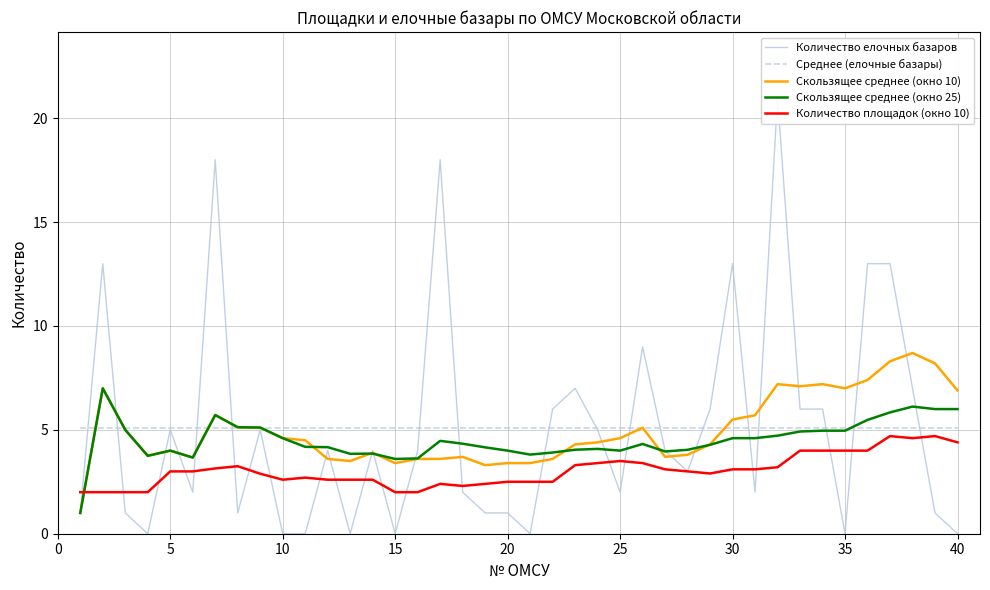

True or false: Скользящее среднее (окно 25) and Количество площадок (окно 10) intersect in this chart.

True